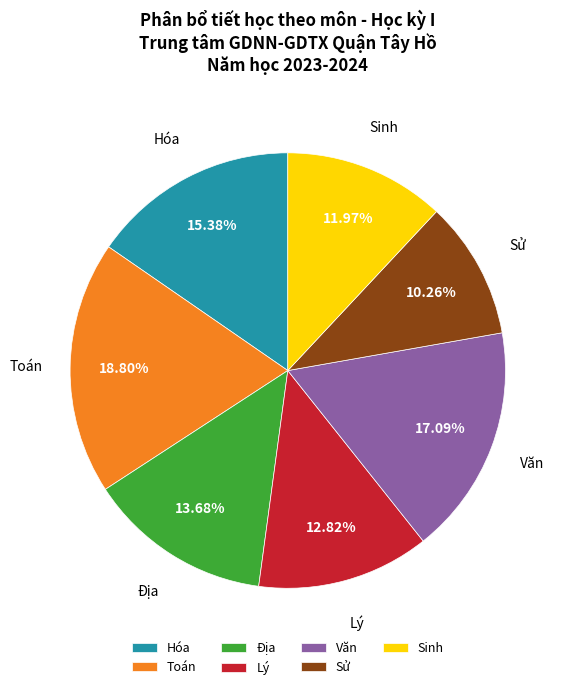

Combined, do Văn and Sử account for over 50%?

No